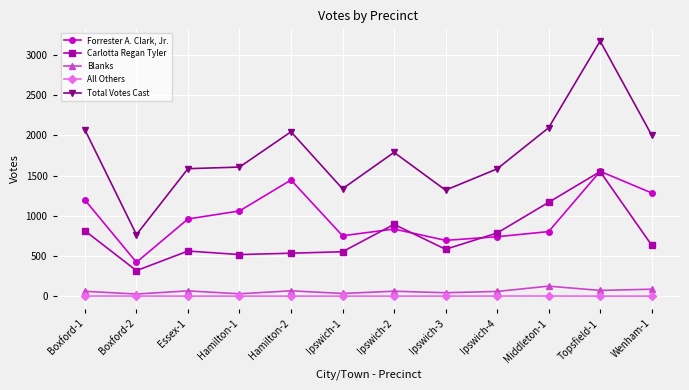

True or false: Carlotta Regan Tyler and Blanks intersect in this chart.

False